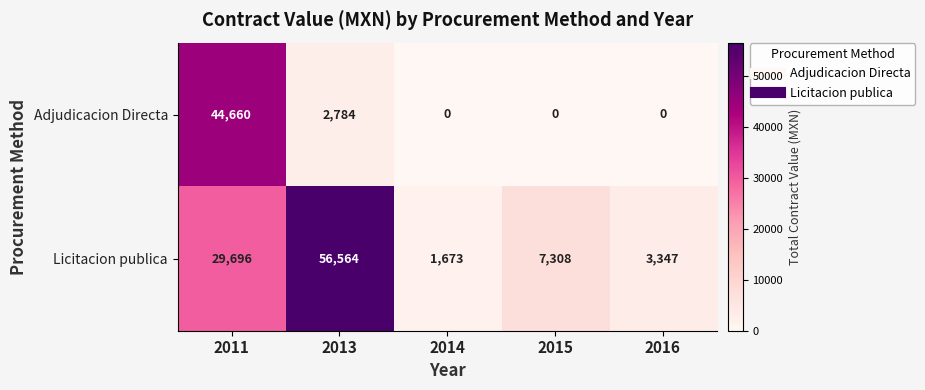

How many data points does each series have?

5